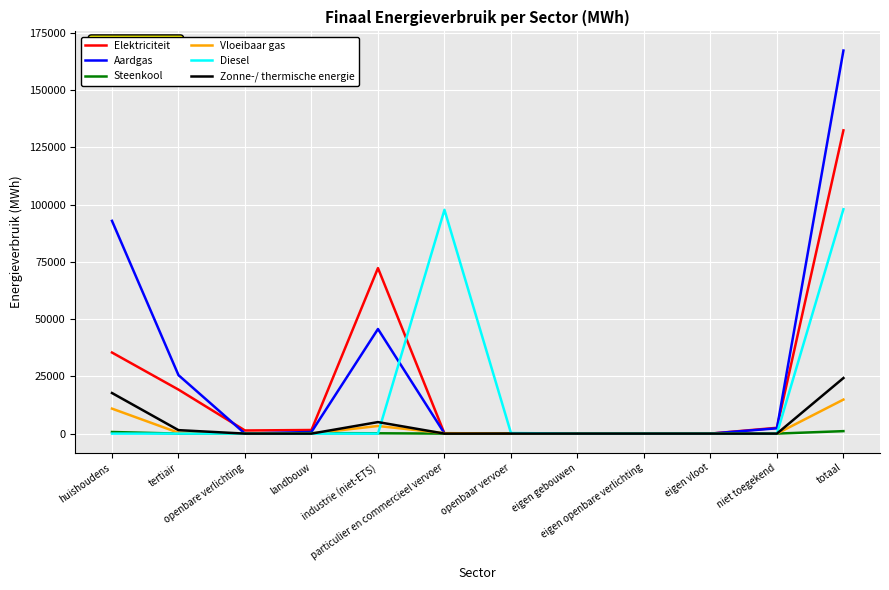

Is it true that Diesel equals -57225.3 at huishoudens?

False